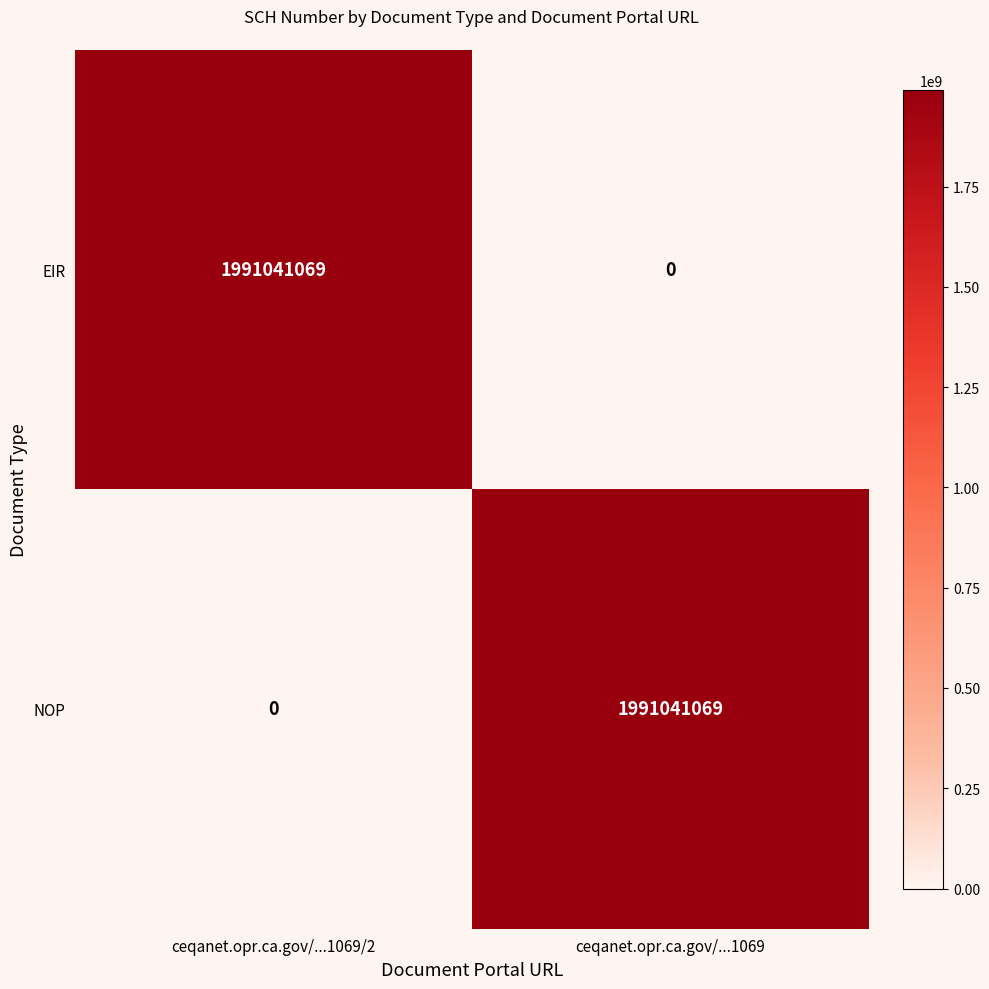

The NOP series shows 1991041069 at ceqanet.opr.ca.gov/...1069. True or false?

True